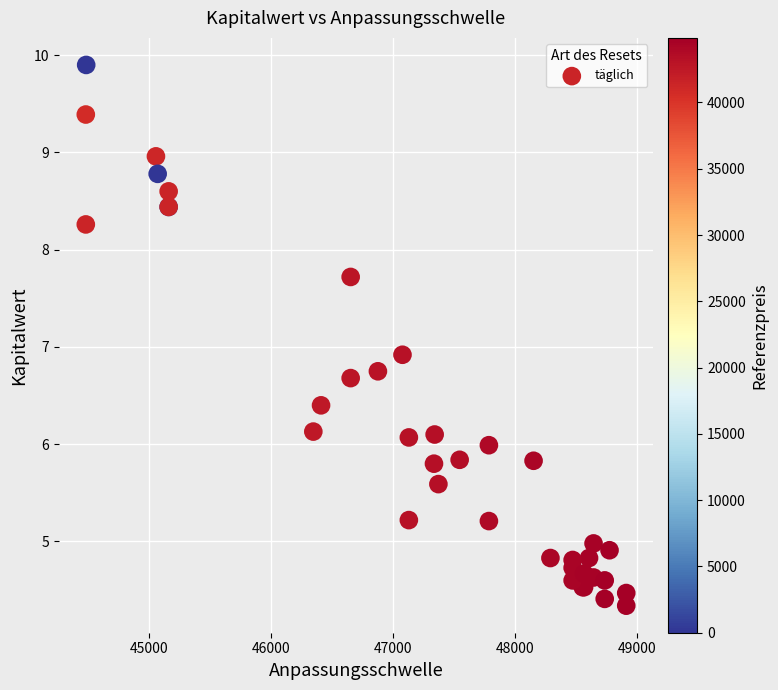

What Y value in the scatter plot is closest to 7?

6.9